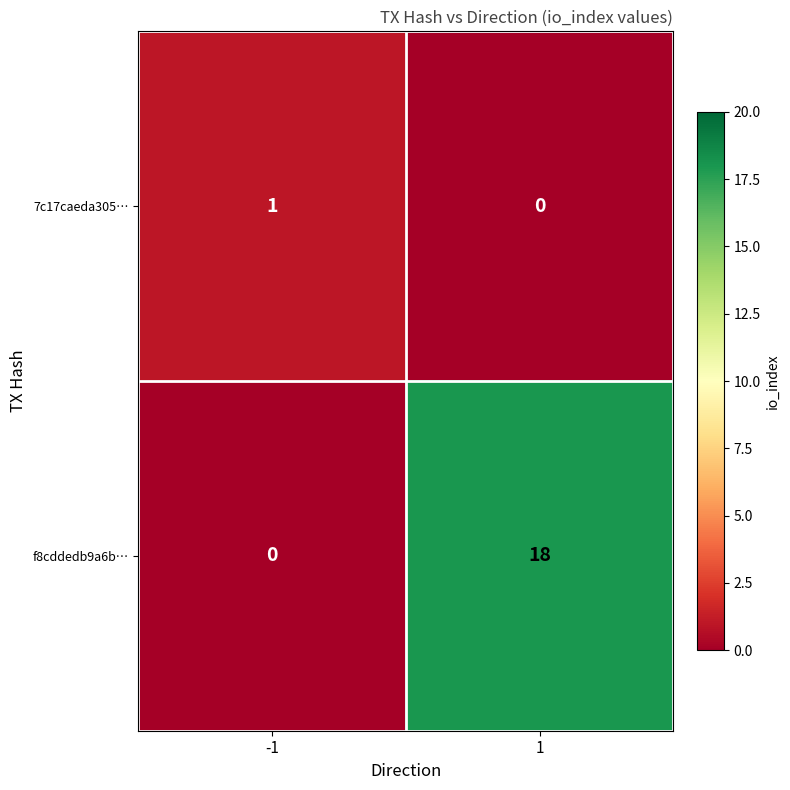

True or false: 7c17caeda305… has a value of 1 at -1.

True